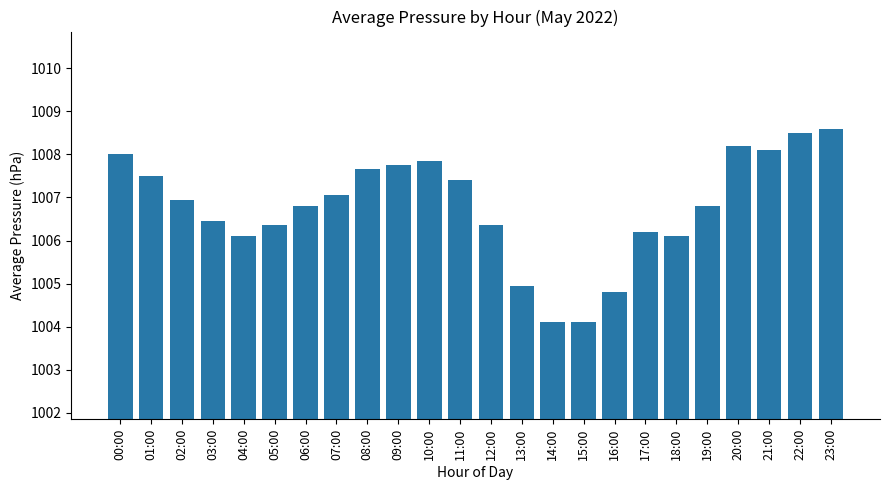

What position from the left is 12:00?

13